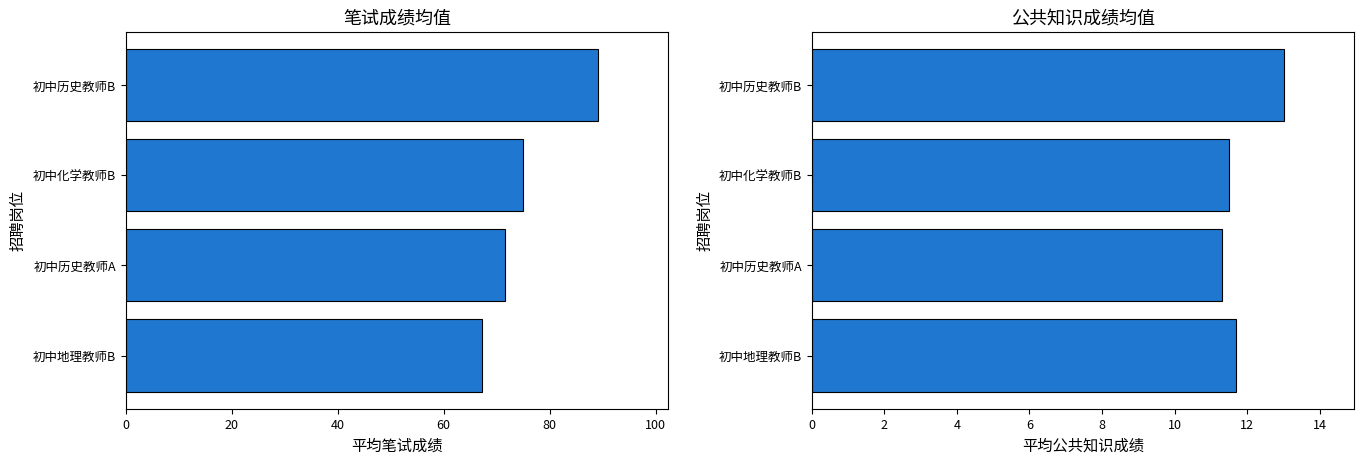

Are the bars horizontal?

Yes